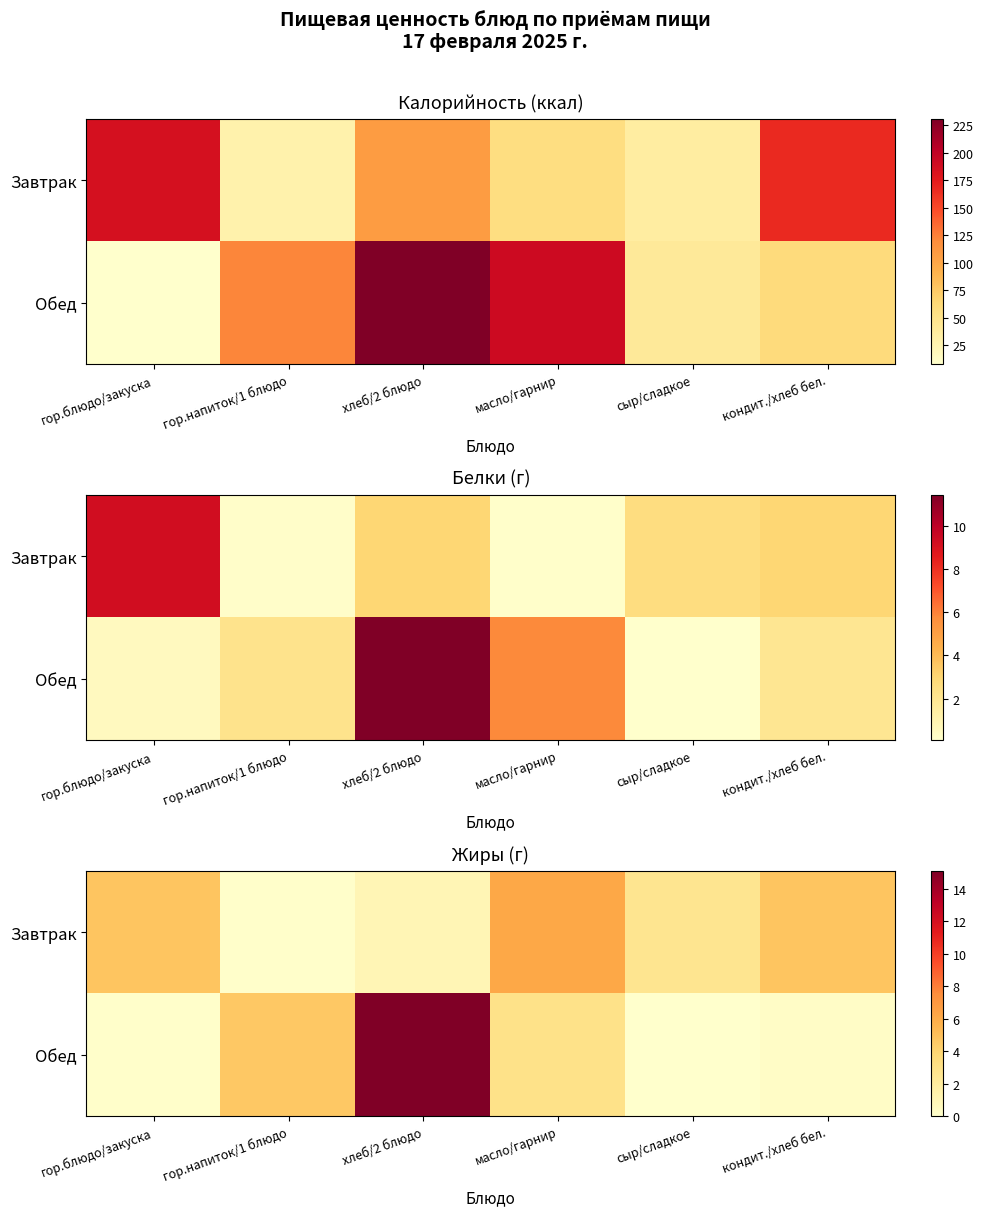

What is the total value across all series at кондит./хлеб бел.?

5.0